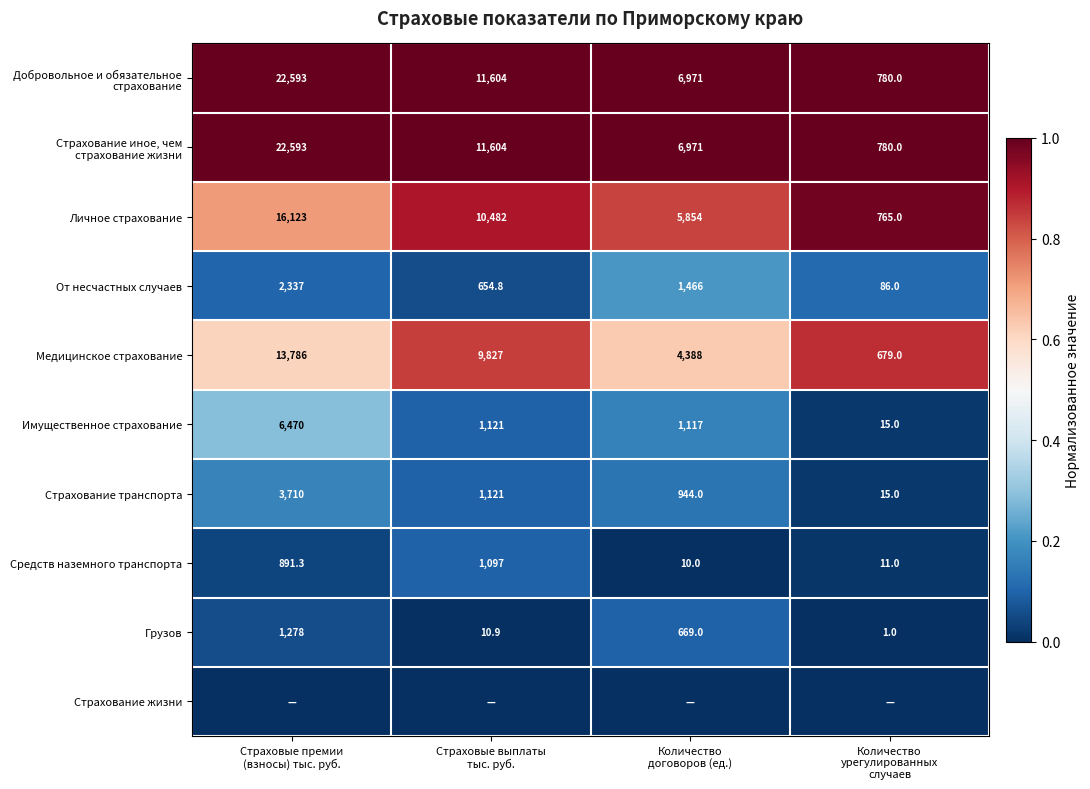

What is the difference between the maximum and minimum values in the Личное страхование series?

15358.0